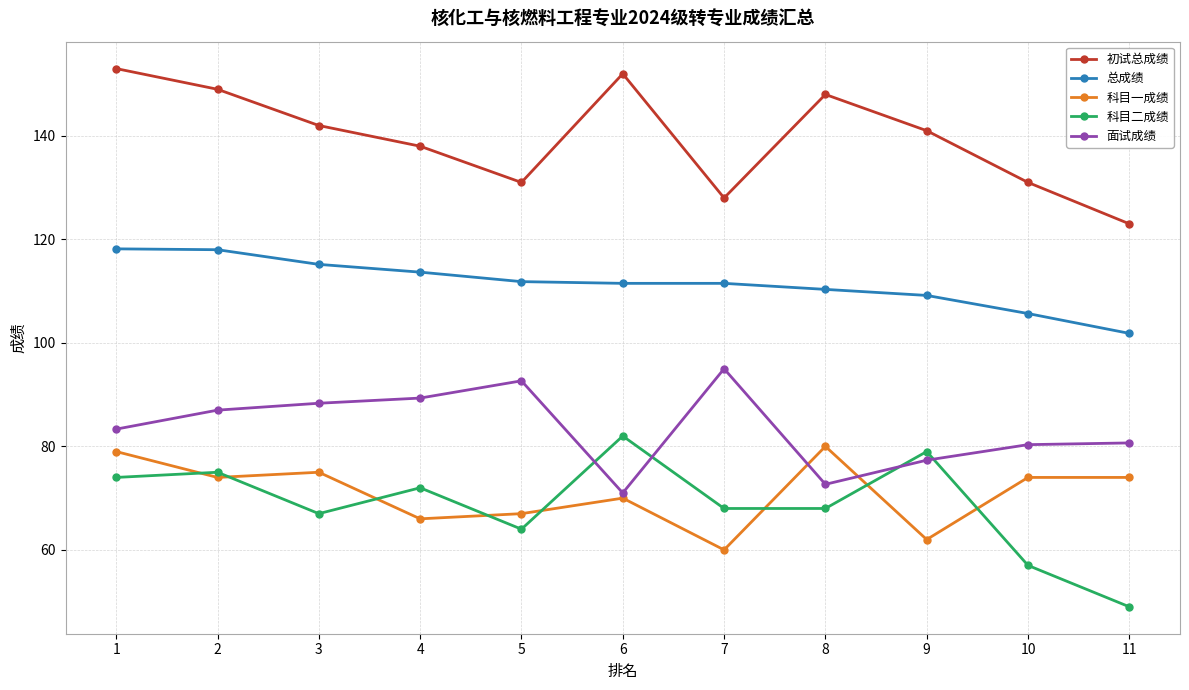

What is the total value across all series at 3?

487.5